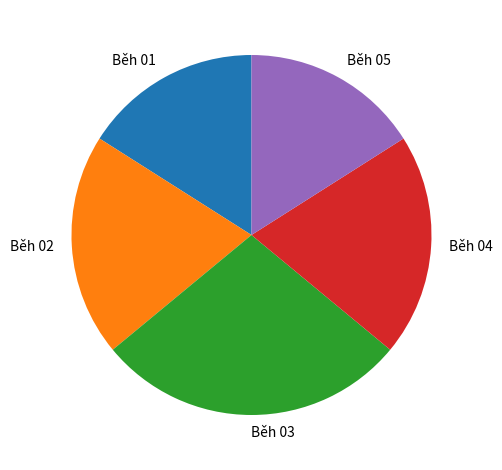

Combined, do Běh 04 and Běh 03 account for over 50%?

No